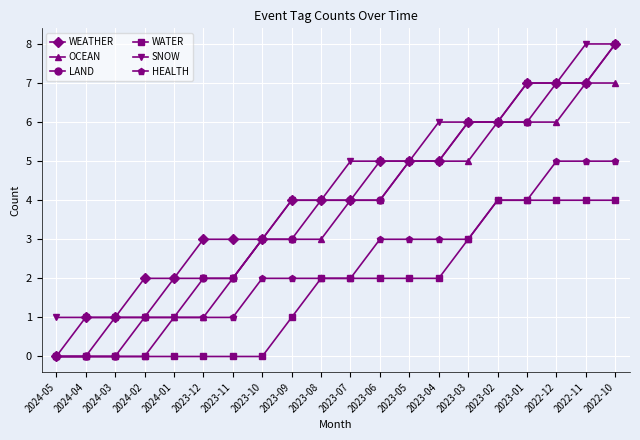

True or false: SNOW has a value of 4 at 2023-09.

True